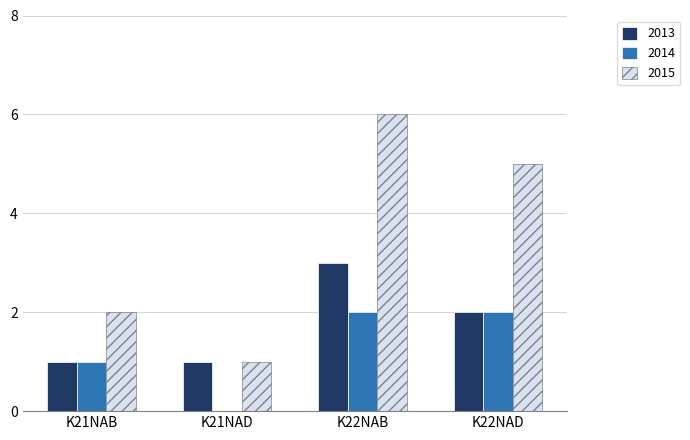

At which category does the chart reach its peak across all series?

K22NAB